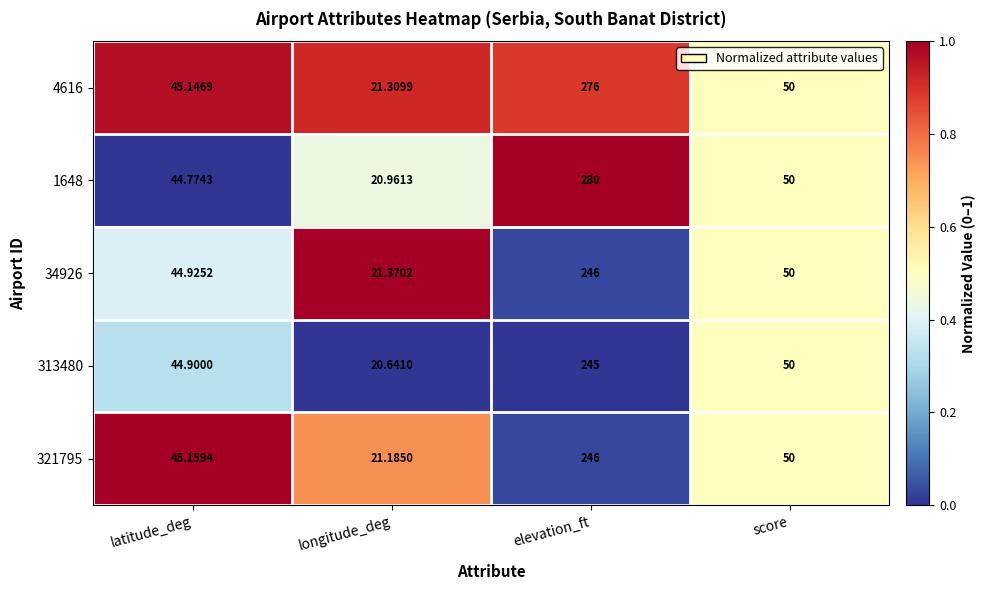

List the labels in order of 1648 value, largest first.

elevation_ft, score, latitude_deg, longitude_deg